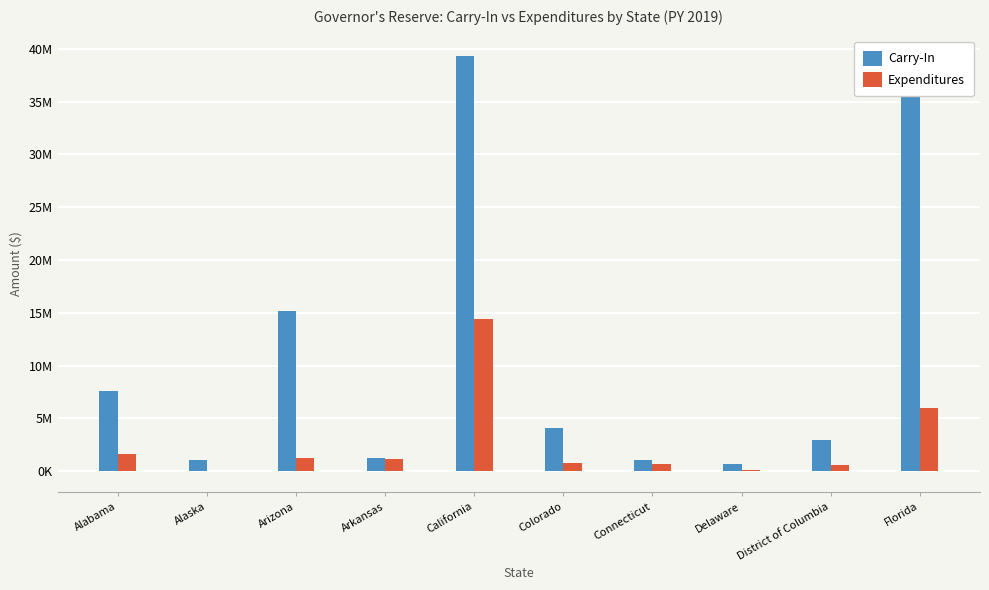

What is the difference between the maximum and minimum values in the Carry-In series?

38620703